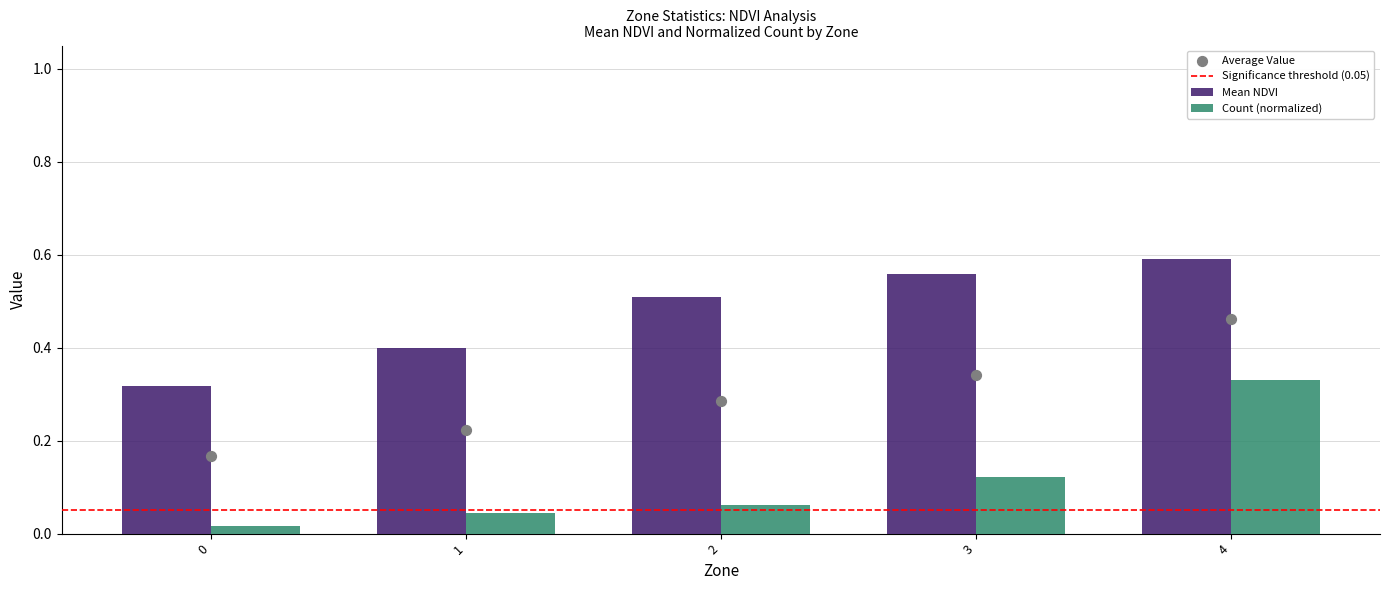

At how many categories does at least one series exceed 0?

5